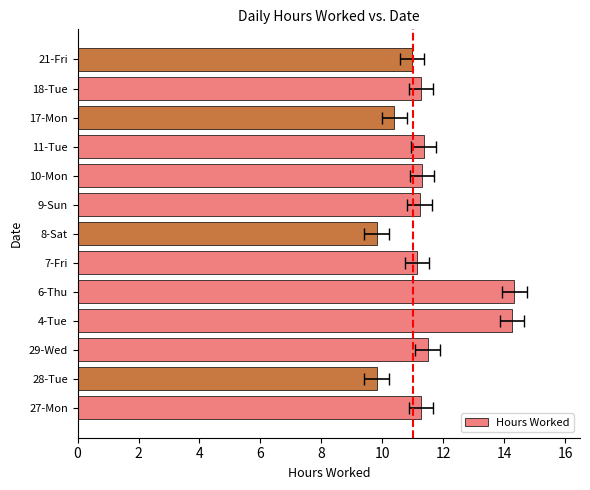

Does the chart contain any negative values?

No